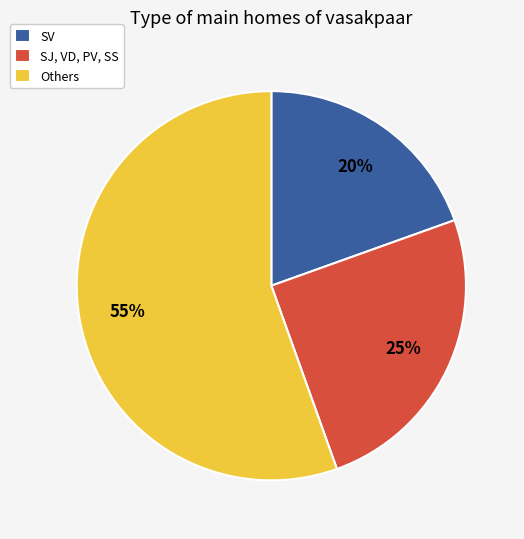

What is the smallest slice in the pie chart?

SV